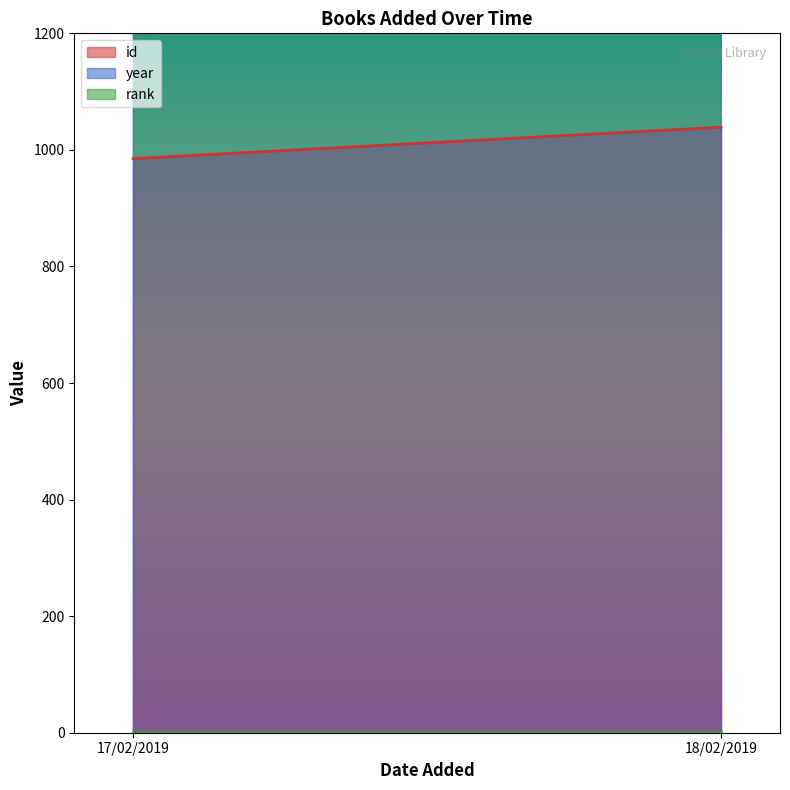

What is the value of the year point at the 2nd from the left?

1985